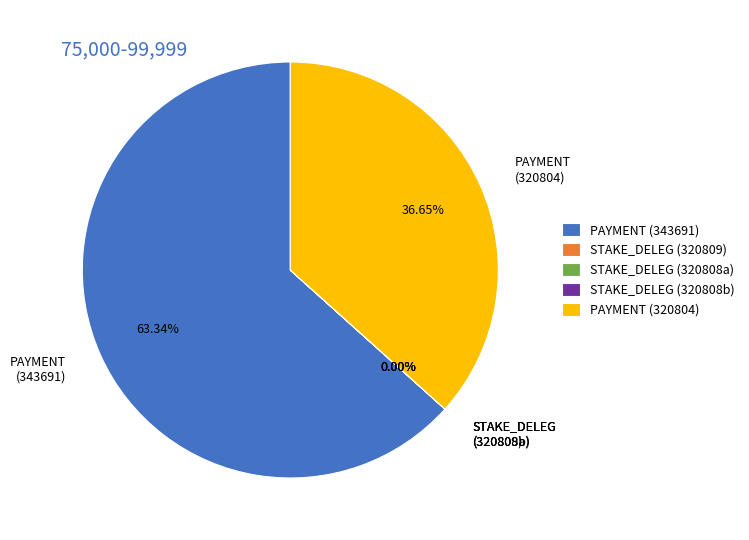

Do 343691 and 320808 together represent more than half of the pie?

Yes